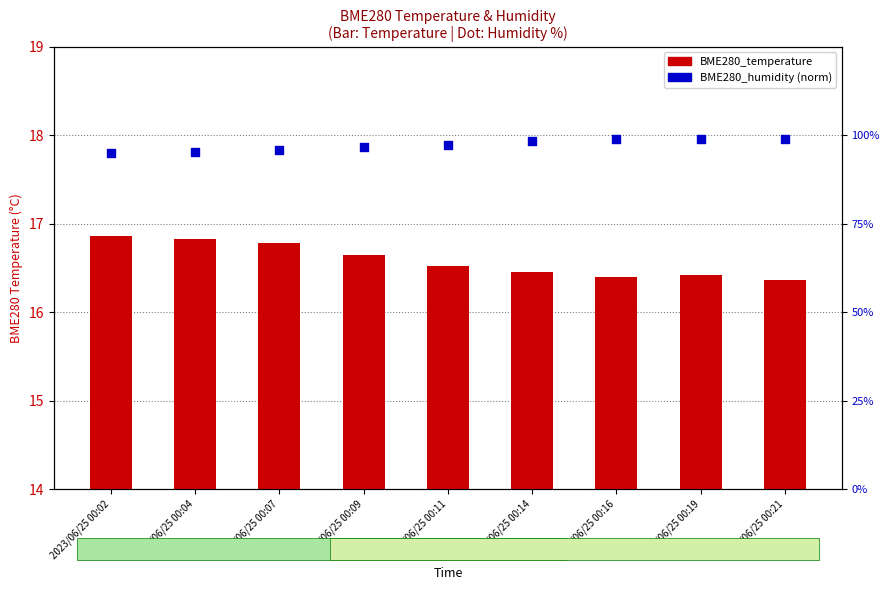

Is the value of BME280_humidity at 2023/06/25 00:09 greater than the value of BME280_temperature at 2023/06/25 00:19?

No